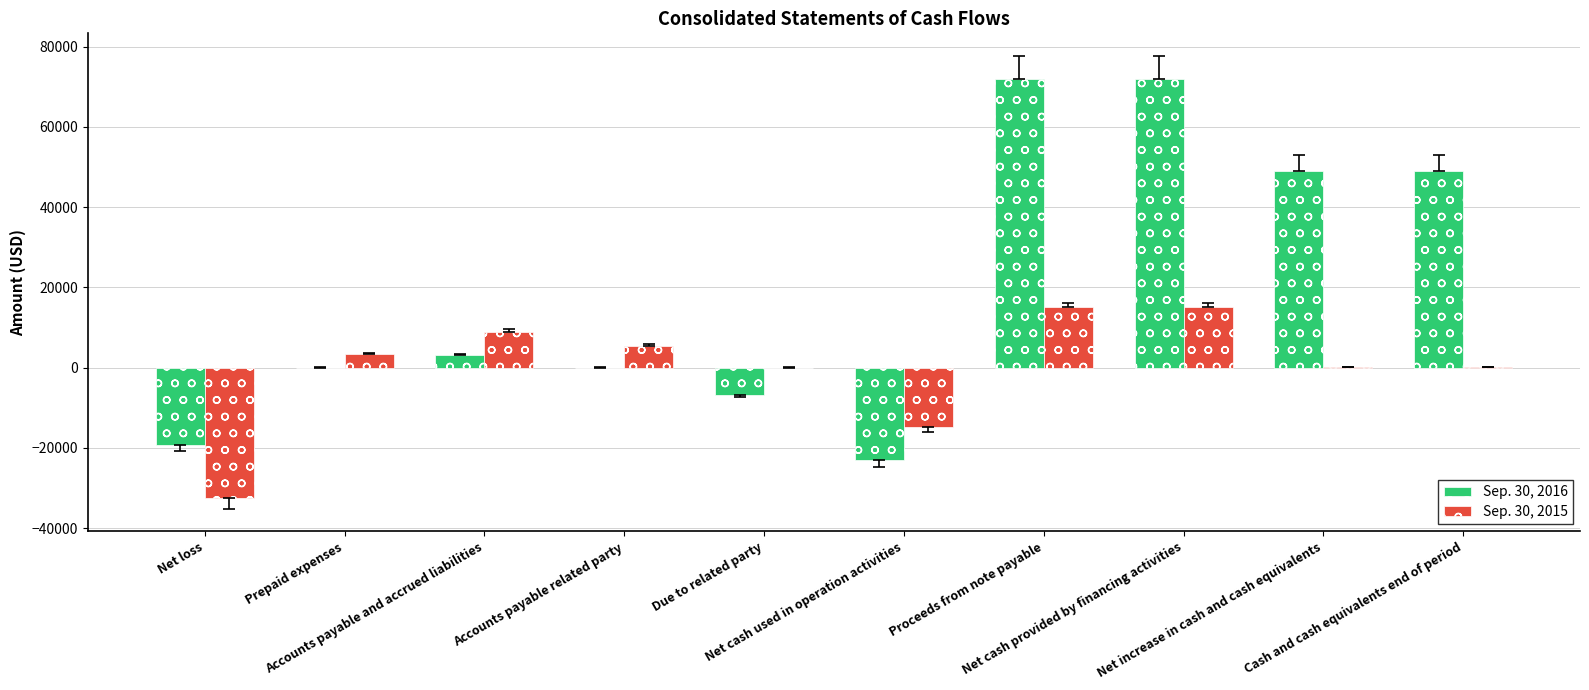

Count the number of categories in the chart.

10